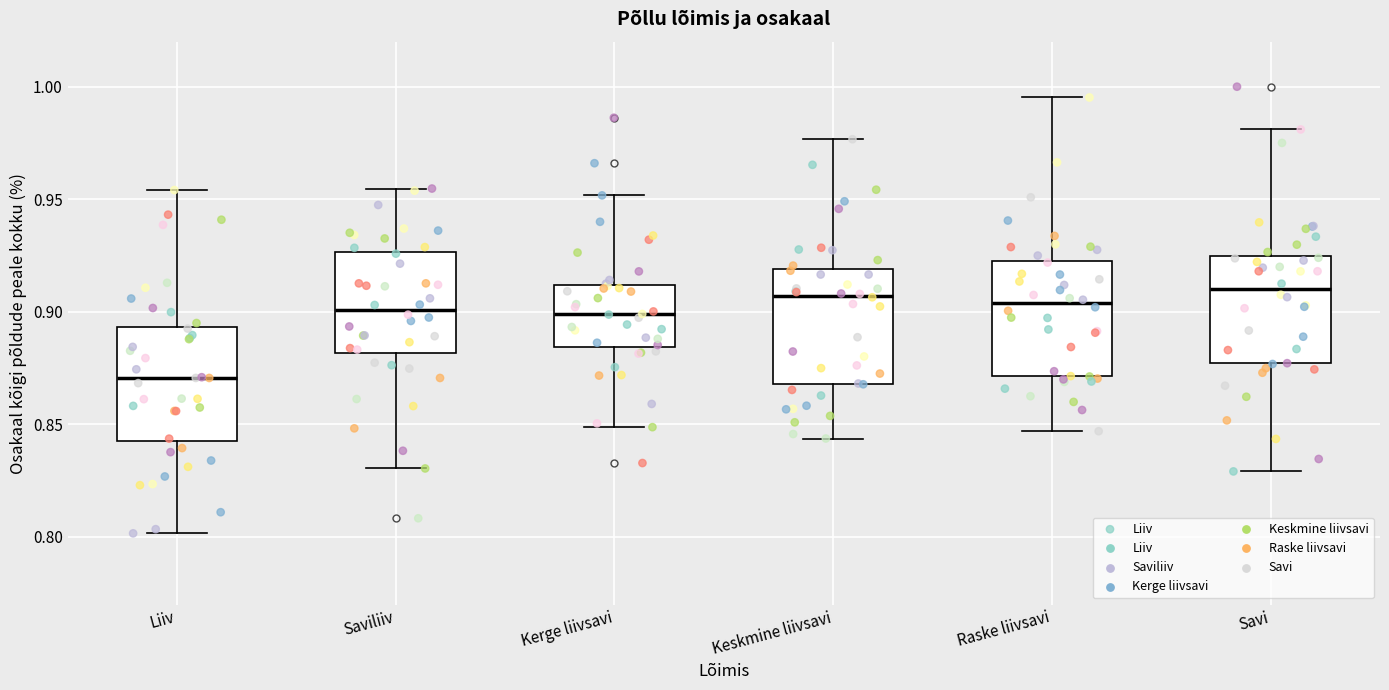

Where does the median line of the box for Savi sit on the y-axis? The values are not printed on the chart, so give them approximately, as read against the axis.

0.910